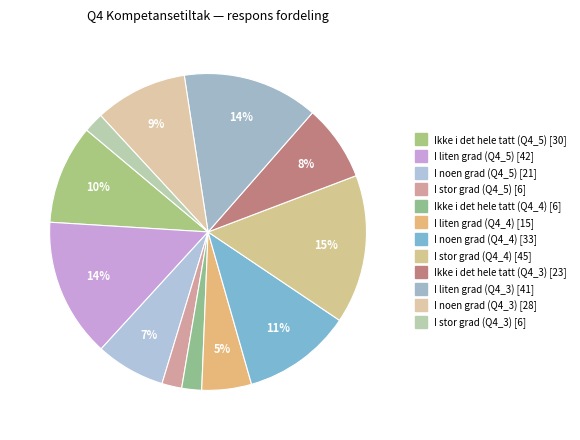

To the nearest percent, what is the difference between the largest and smallest slice percentages?

13%